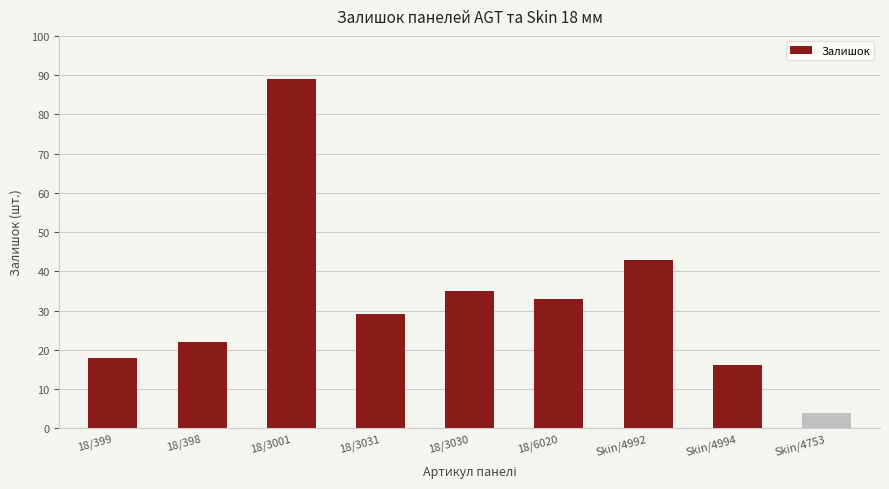

Rank the categories by value from highest to lowest.

18/3001, Skin/4992, 18/3030, 18/6020, 18/3031, 18/398, 18/399, Skin/4994, Skin/4753